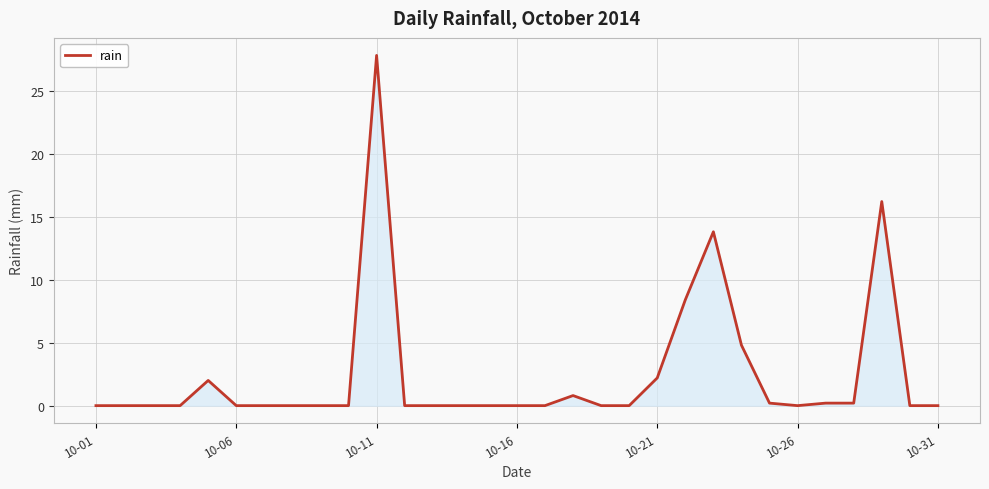

What is the maximum value shown in the chart?

27.8